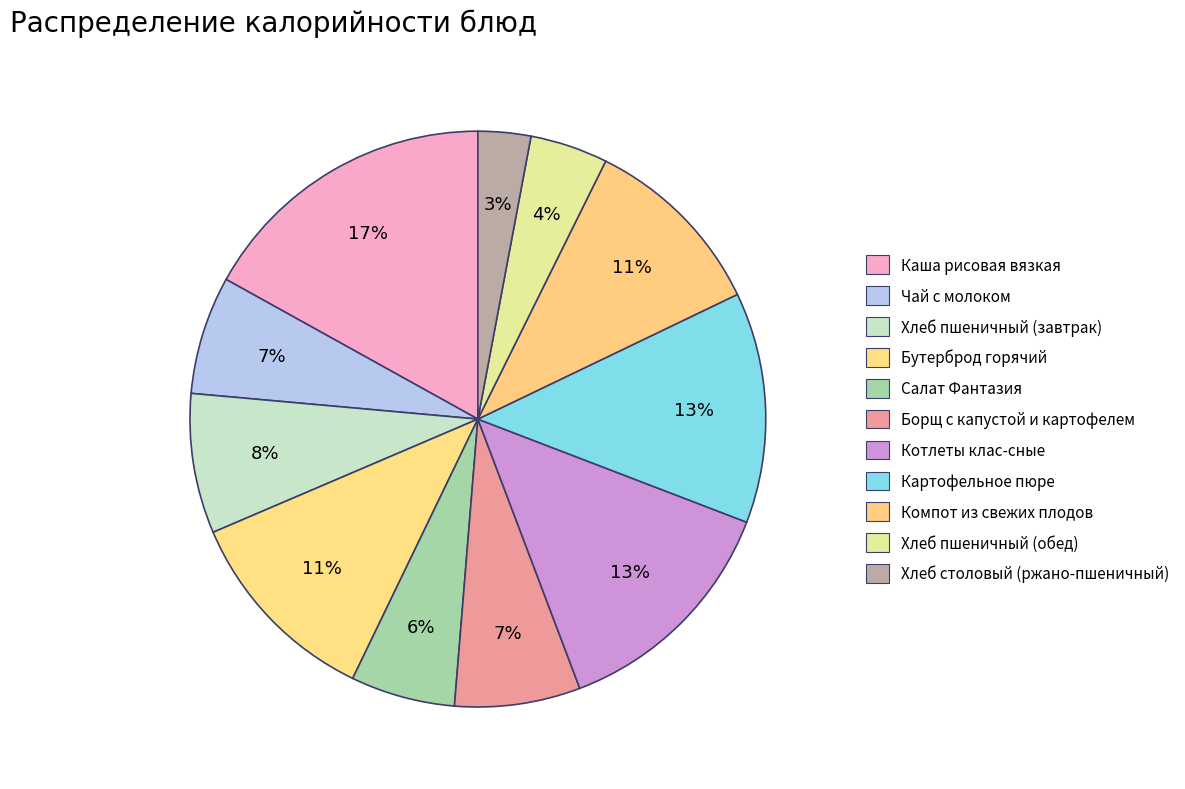

Rank the categories by value from lowest to highest.

Хлеб столовый (ржано-пшеничный), Хлеб пшеничный (обед), Салат Фантазия, Чай с молоком, Борщ с капустой и картофелем, Хлеб пшеничный (завтрак), Компот из свежих плодов, Бутерброд горячий, Картофельное пюре, Котлеты клас-сные, Каша рисовая вязкая